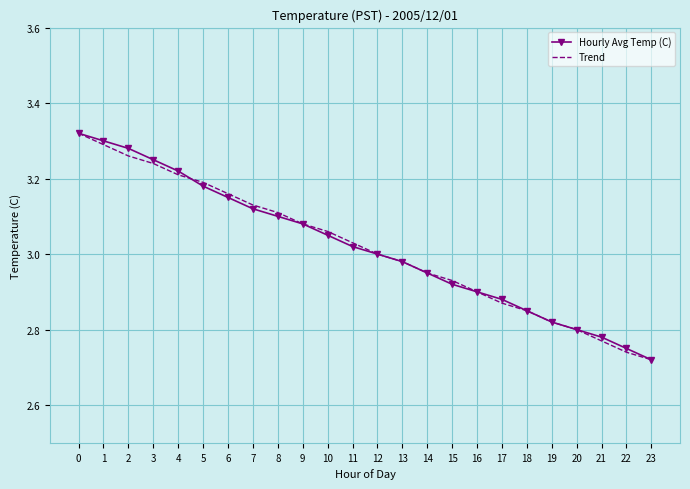

Which category has the lowest value in the Hourly Avg Temp (C) series?

23